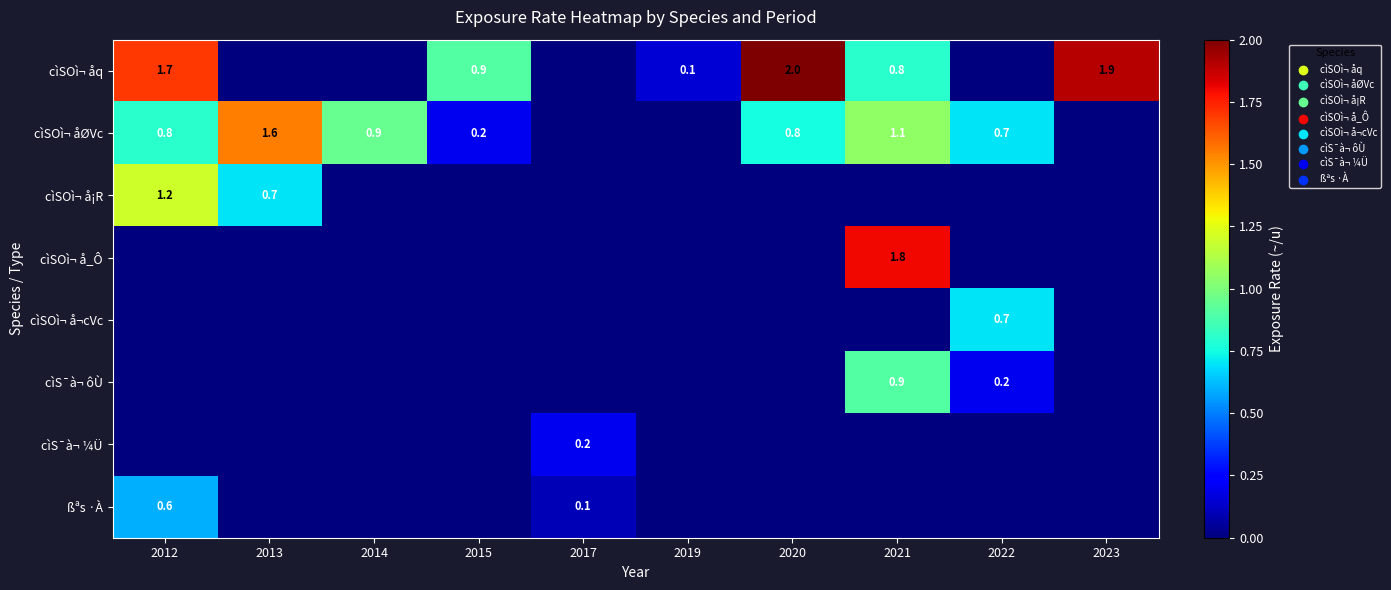

Is it true that cìSOì¬ åq equals 0.1 at 2019?

True